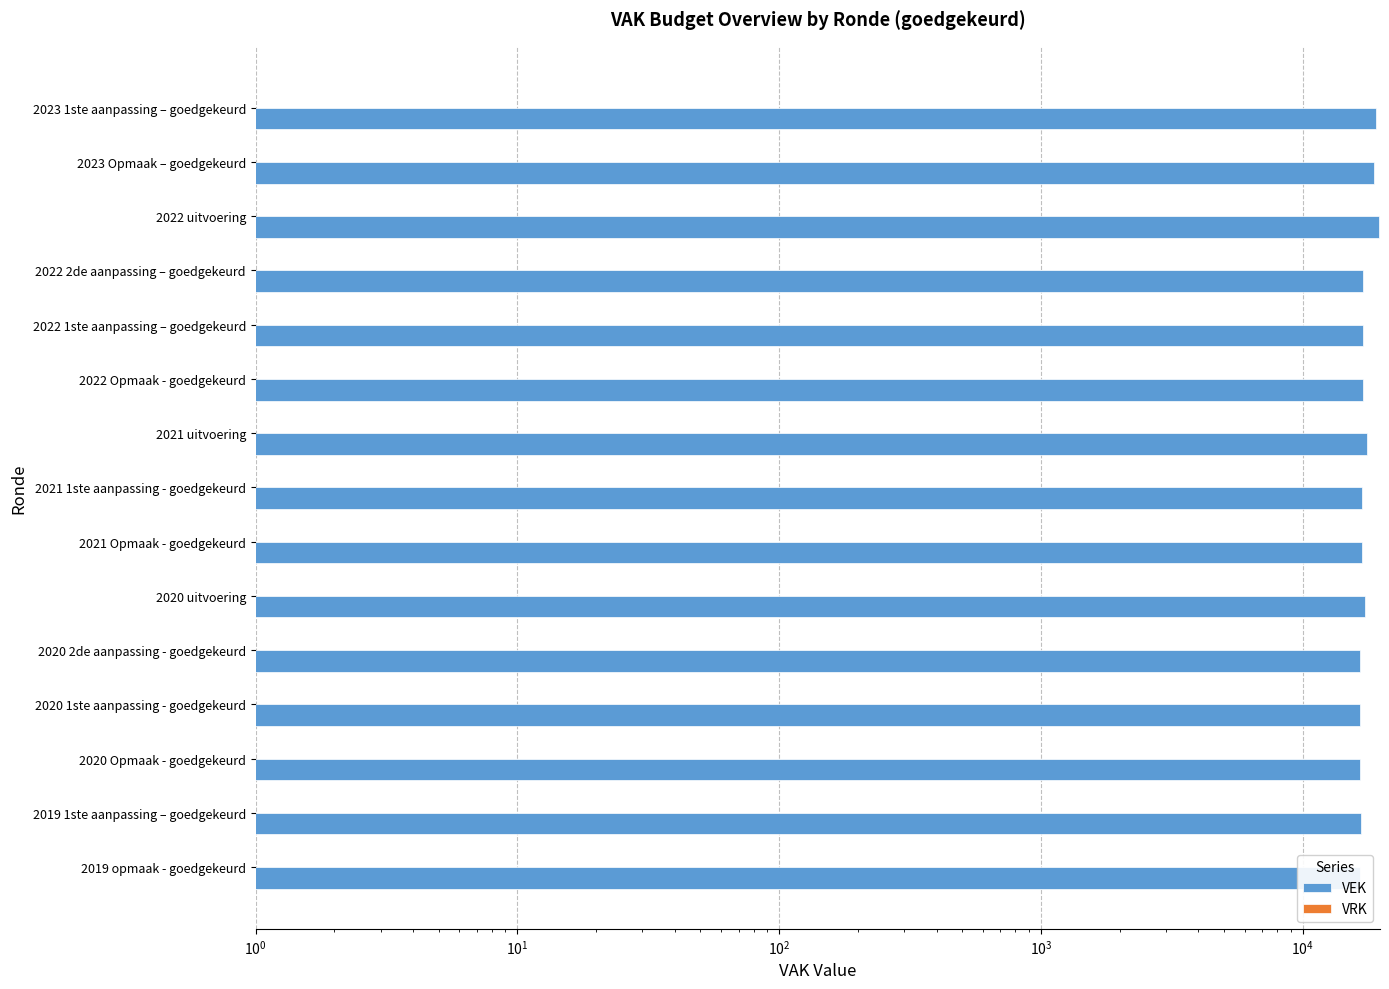

Is it true that VEK equals 5648.8 at 2022 1ste aanpassing – goedgekeurd?

False